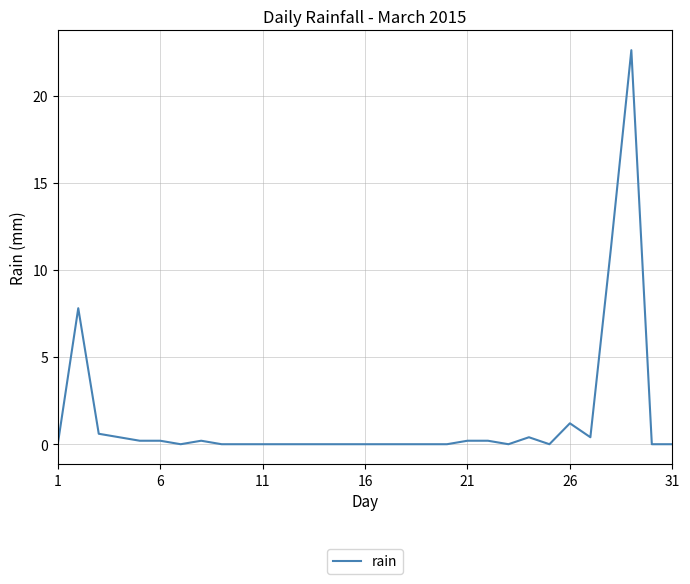

Reading right to left, transcribe all the data shown in this chart.

0.0	0.0	22.6	11.2	0.4	1.2	0.0	0.4	0.0	0.2	0.2	0.0	0.0	0.0	0.0	0.0	0.0	0.0	0.0	0.0	0.0	0.0	0.0	0.2	0.0	0.2	0.2	0.4	0.6	7.8	0.0